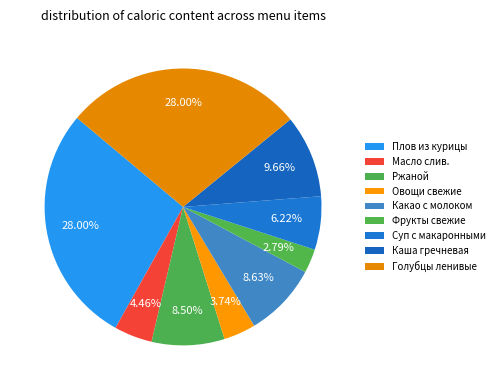

How many slices are in this pie chart?

9